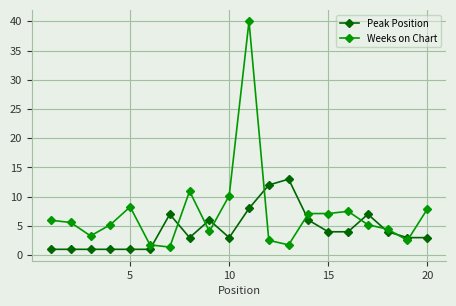

What is the value of the Peak Position point at the 2nd from the left?

1.0